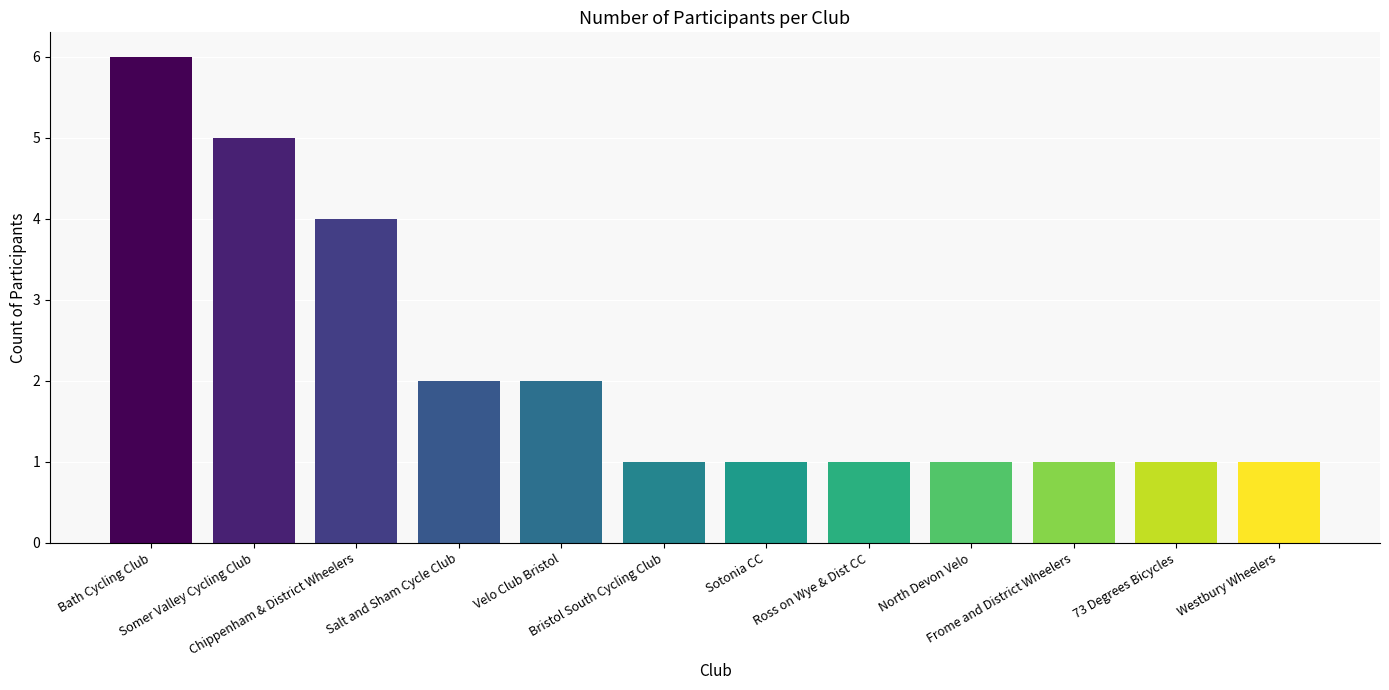

What is the sum of all values?

26